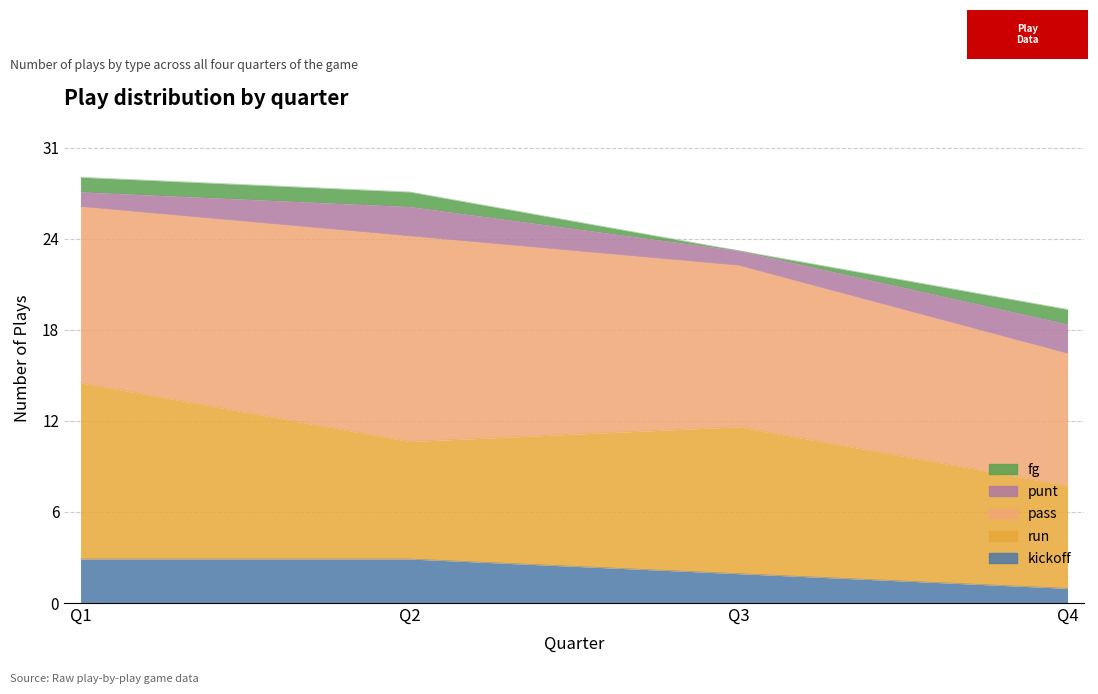

How many distinct data groups are displayed?

5